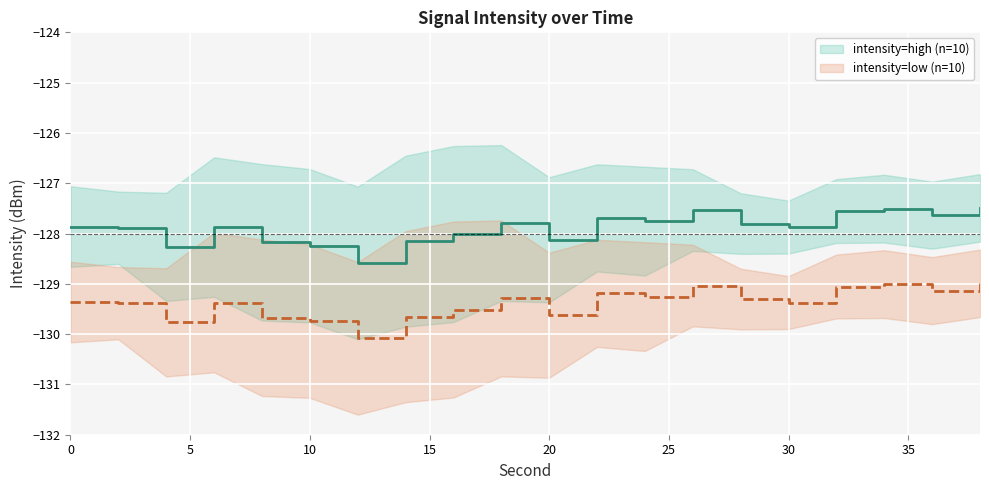

Between 15 and 10, which is larger?

15